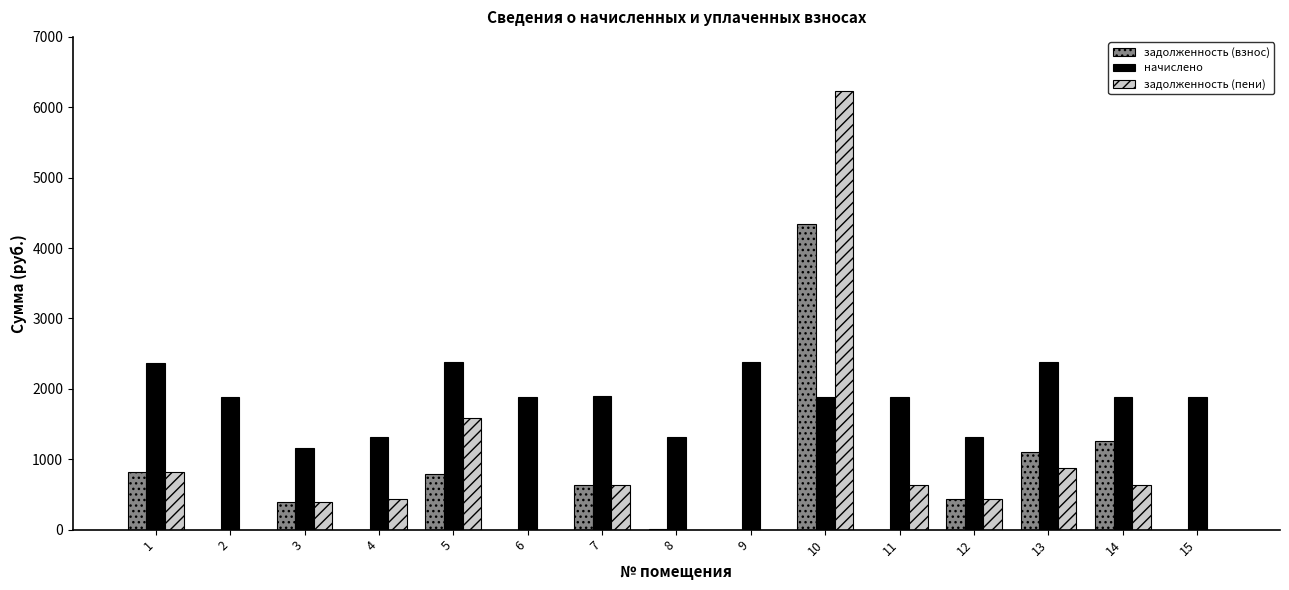

Are the bars grouped side by side (vs. stacked)?

Yes